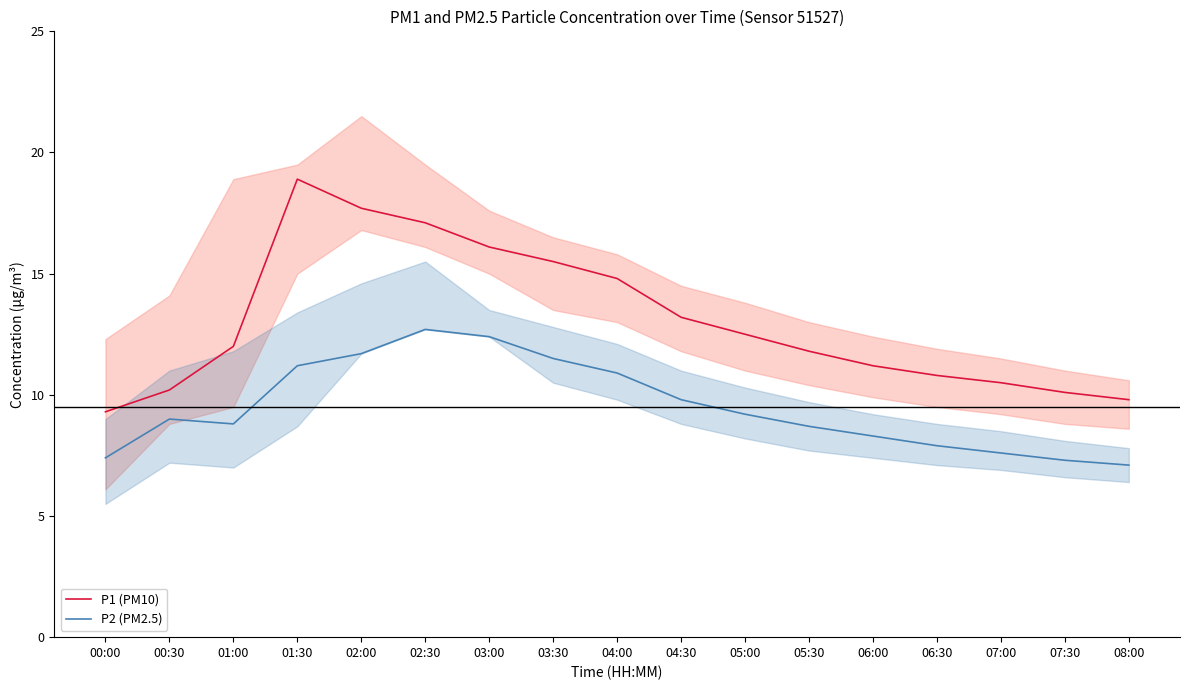

Where is P1 (PM10) nearest to the value 14?

04:00